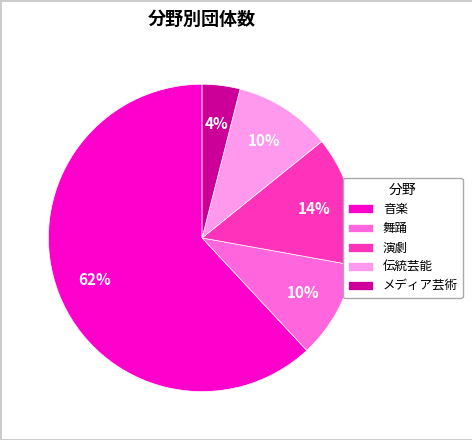

How many slices are in this pie chart?

5